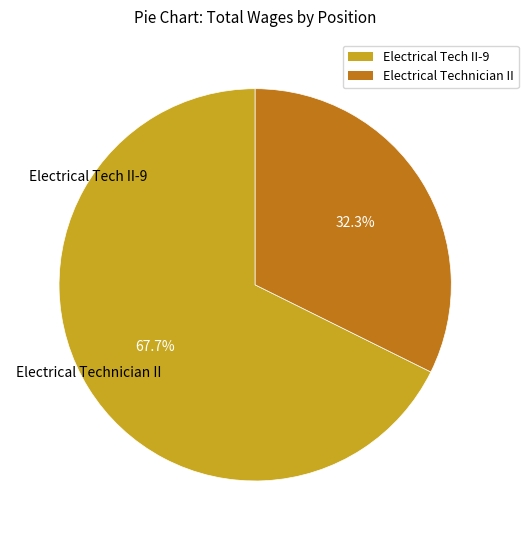

Is Electrical Tech II-9 the majority of the pie?

Yes